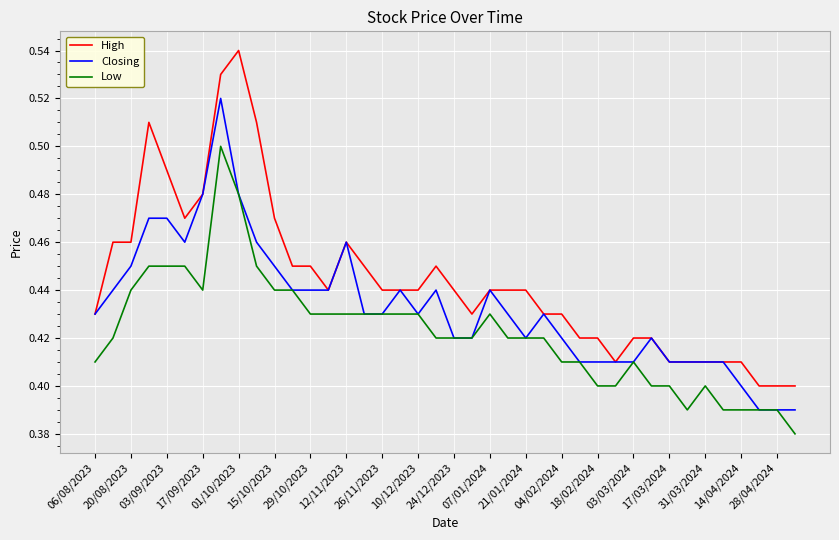

Which series has the largest total across all categories?

High